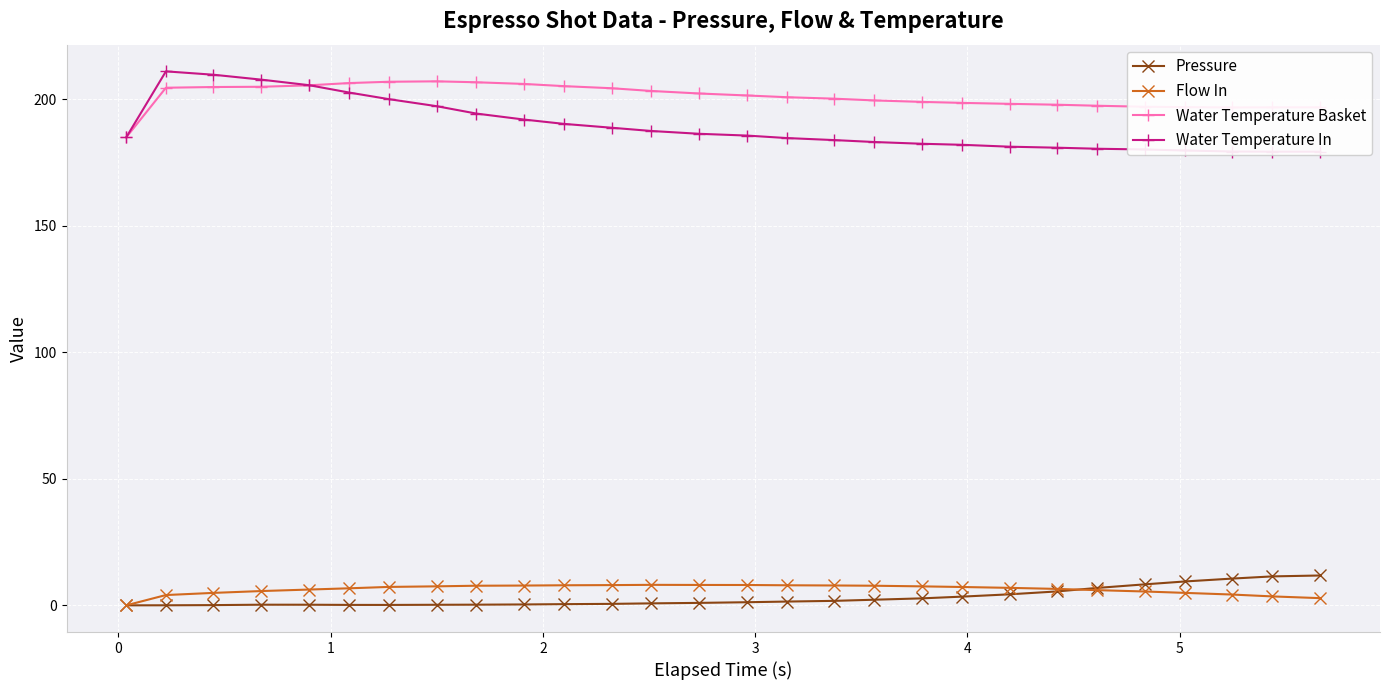

True or false: Water Temperature Basket and Pressure intersect in this chart.

False